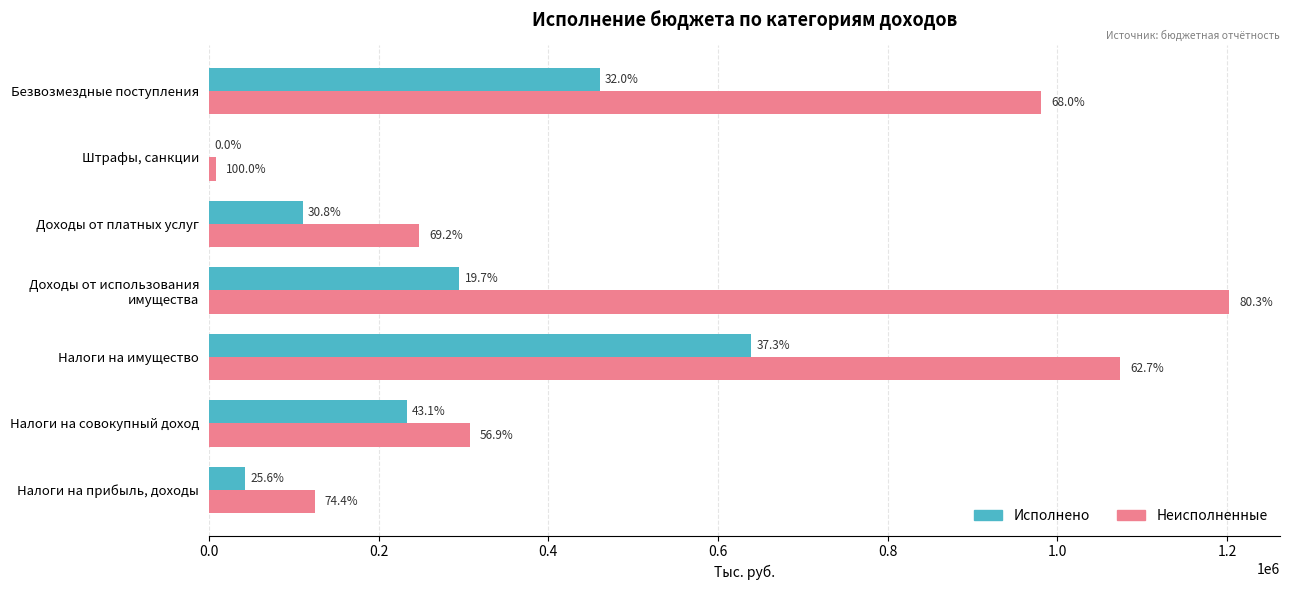

Rank the series by their average value, from highest to lowest.

Неисполненные, Исполнено